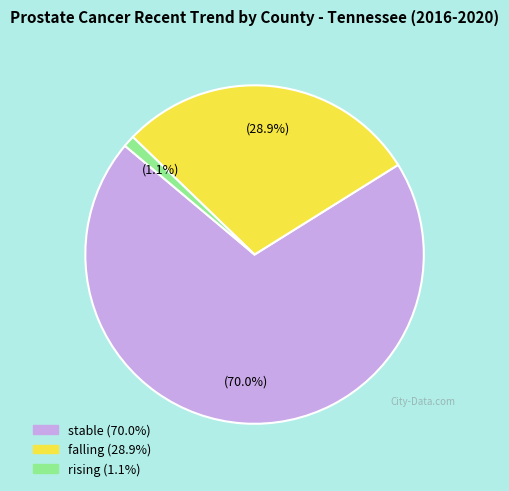

Which category accounts for the majority?

stable